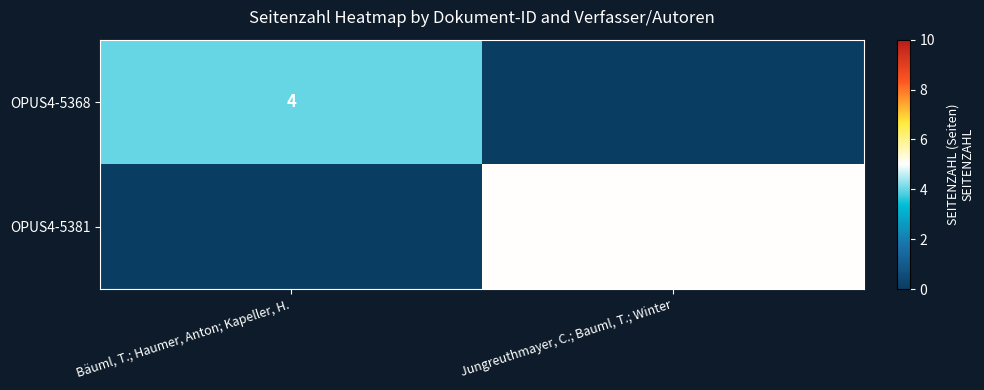

The OPUS4-5368 series shows 4 at Bäuml, T.; Haumer, Anton; Kapeller, H.. True or false?

True